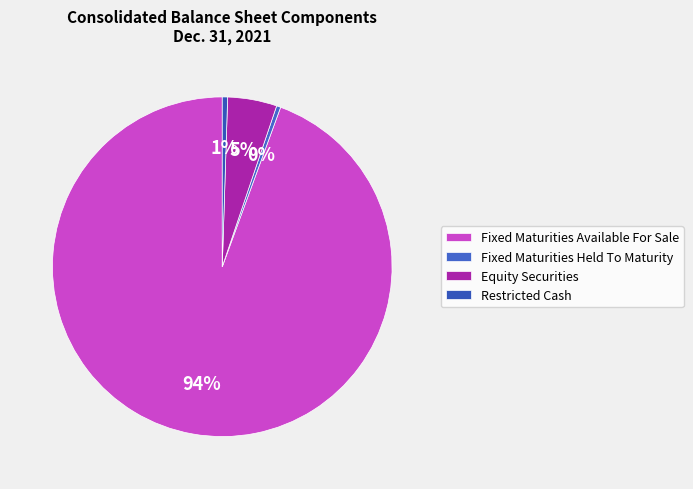

How many segments does this pie chart have?

4